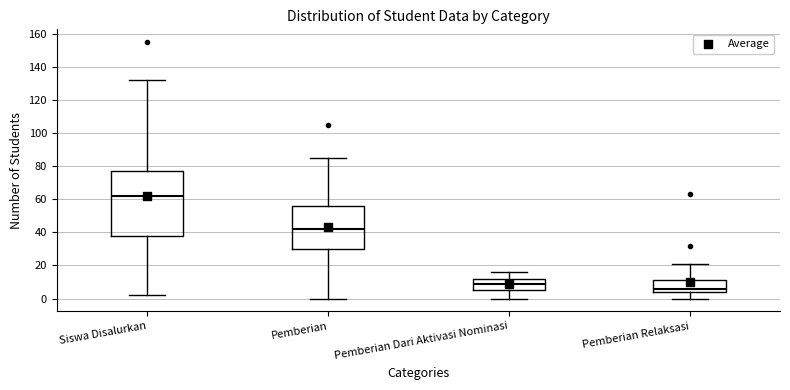

Reading left to right, transcribe this box plot: for each box, give where its median line is, the range the box spans, and where its two whiskers end, as read against the y-axis. The values are not printed on the chart, so give them approximately, as read against the axis.

Siswa Disalurkan: median 62, box 38 to 78, whiskers 2 to 132
Pemberian: median 42, box 30 to 56, whiskers 0 to 86
Pemberian Dari Aktivasi Nominasi: median 10, box 6 to 12, whiskers 0 to 16
Pemberian Relaksasi: median 6, box 4 to 12, whiskers 0 to 22